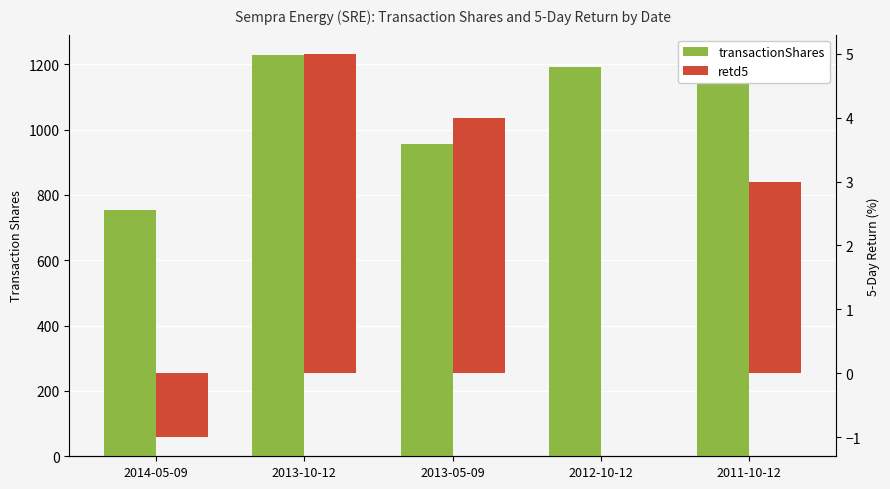

What is the label of the 4th bar from the right?

2013-10-12